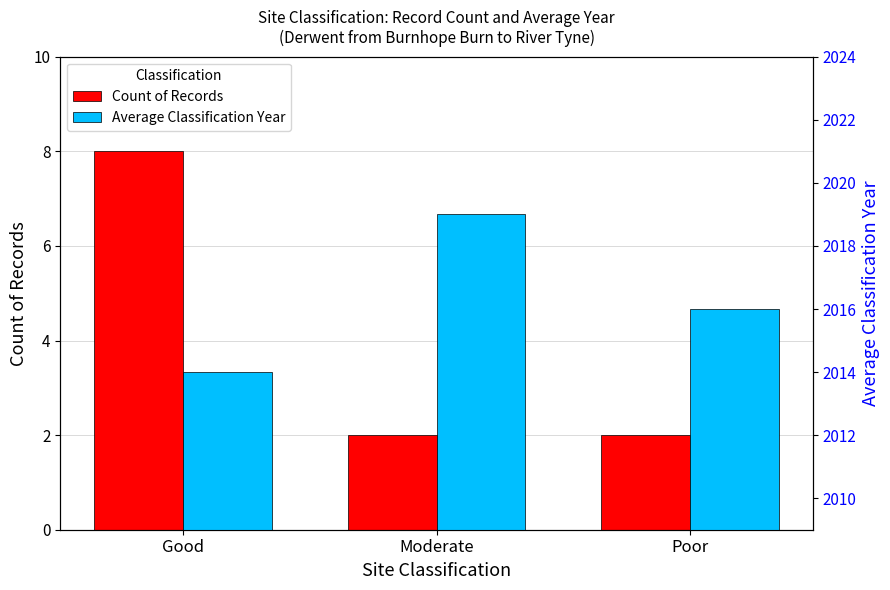

The Average Classification Year series shows 2014 at Good. True or false?

True